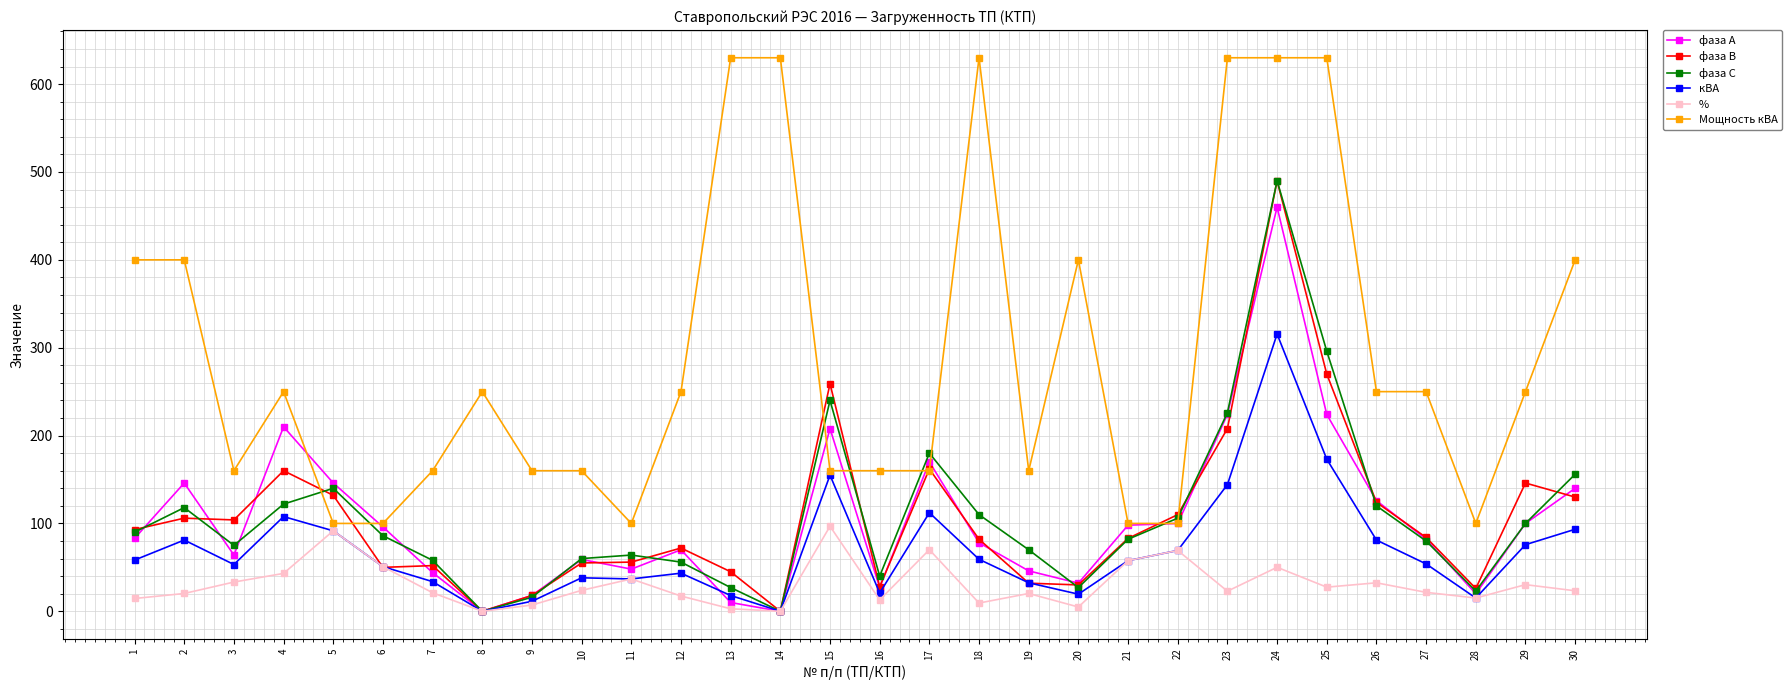

What is the highest value of the фаза В series?

490.0